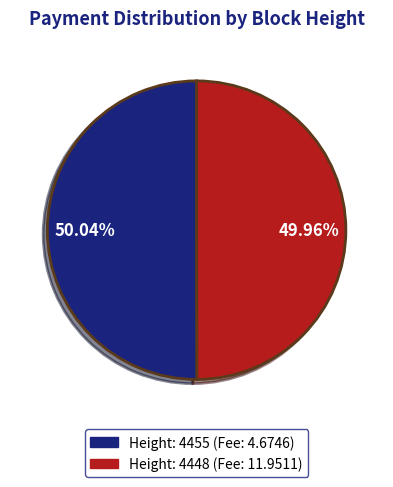

Is there a majority slice in this chart?

Yes